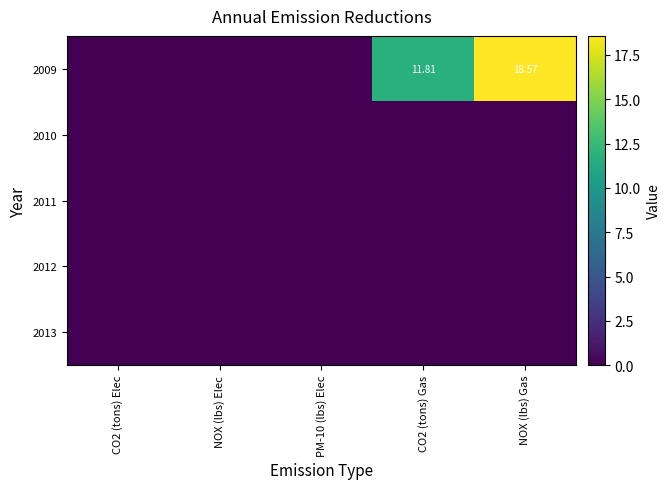

The value of 2011 at CO2 (tons) Gas is 0.0. True or false?

True